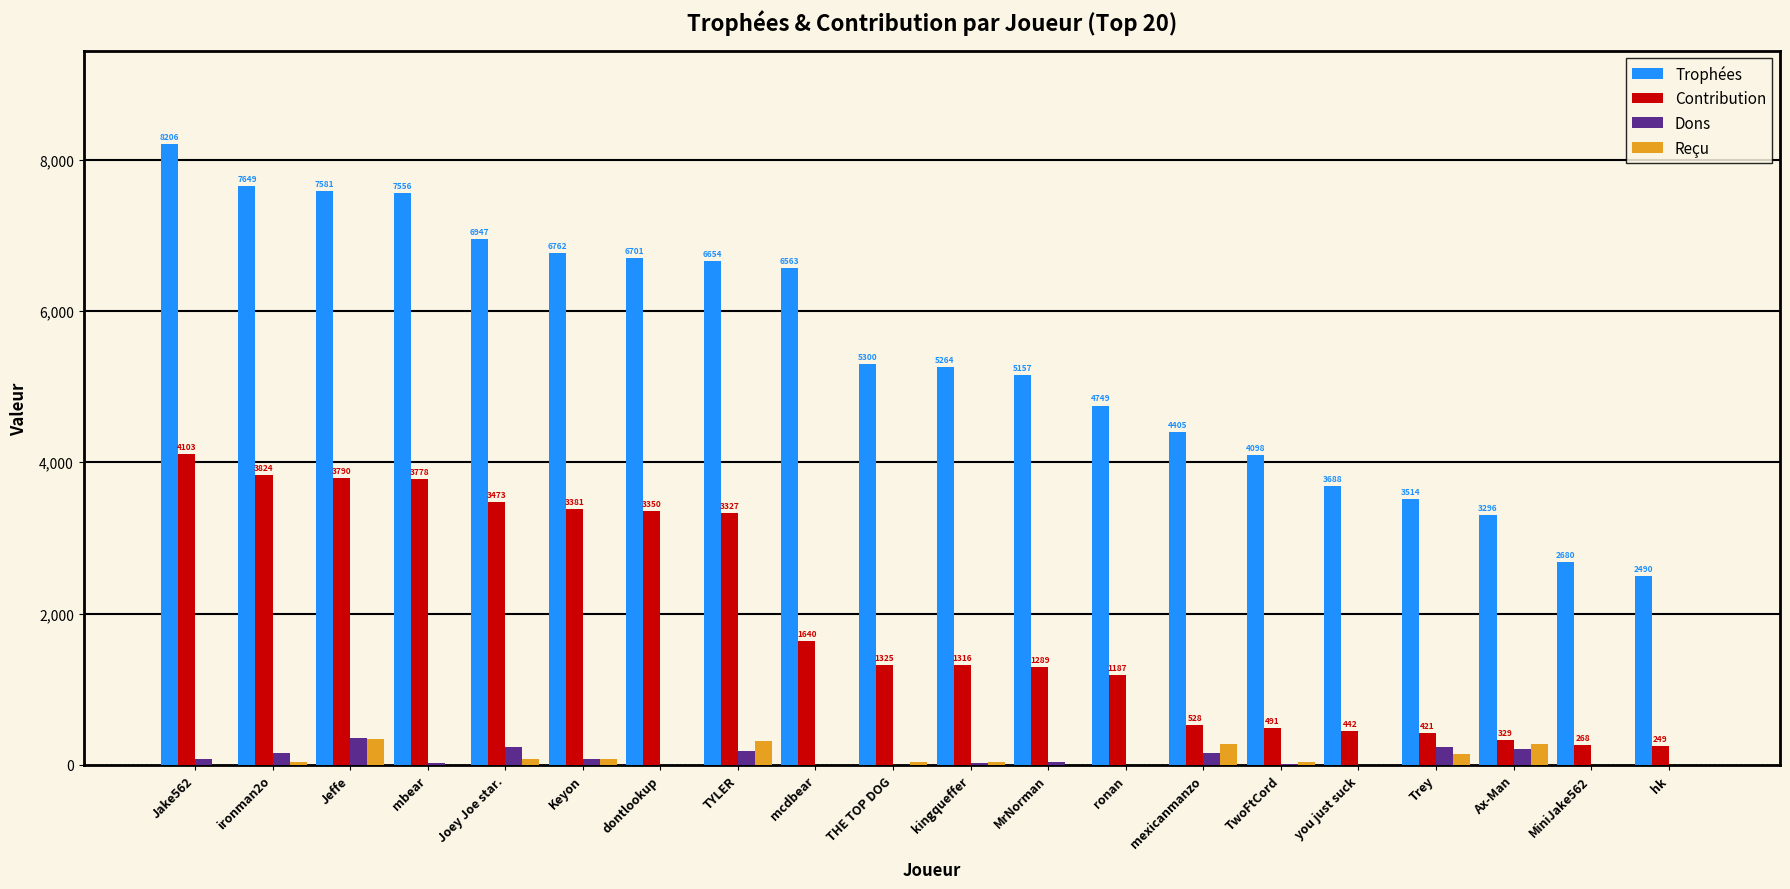

How many values in Dons are above zero?

13